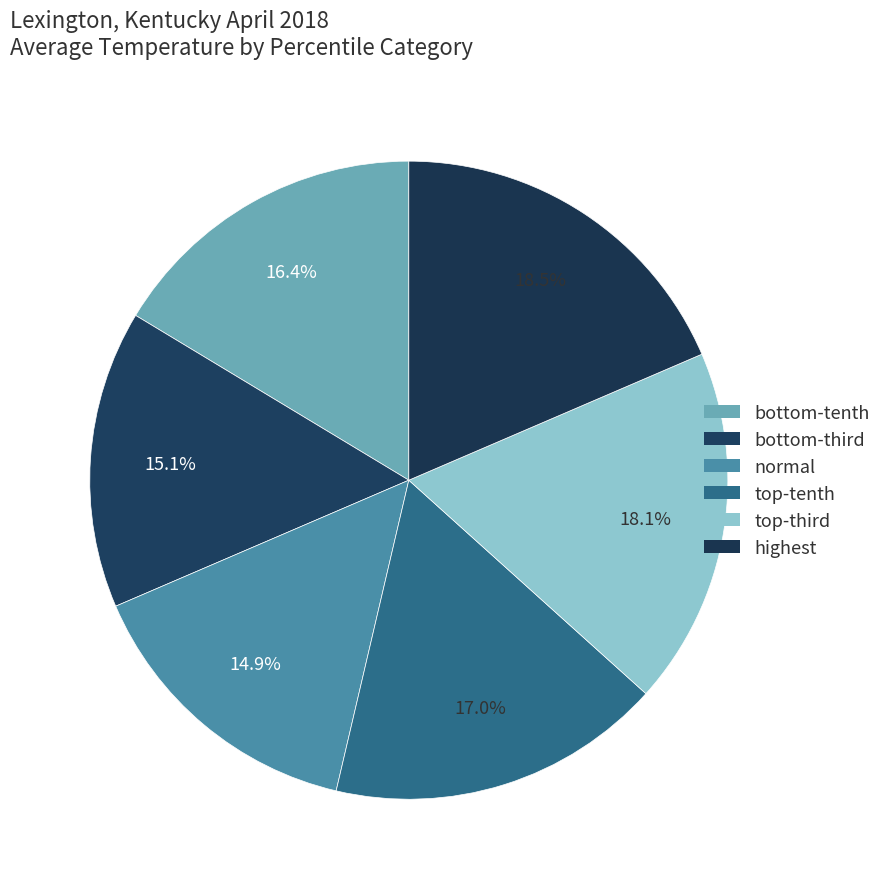

True or false: normal accounts for 15% of the total.

True